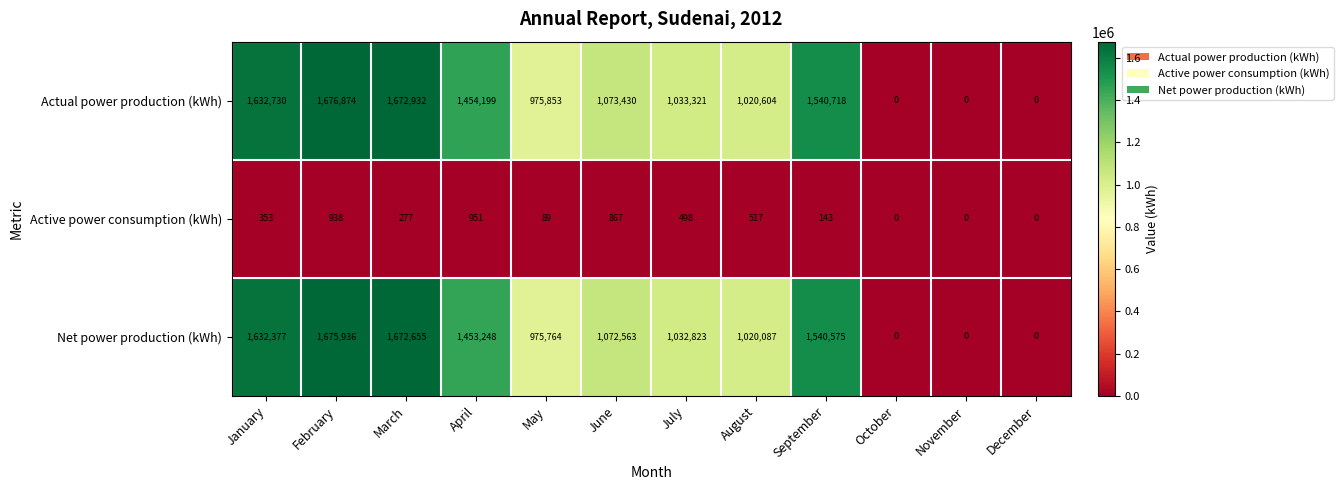

What is the spread (max minus min) of values at June?

1072563